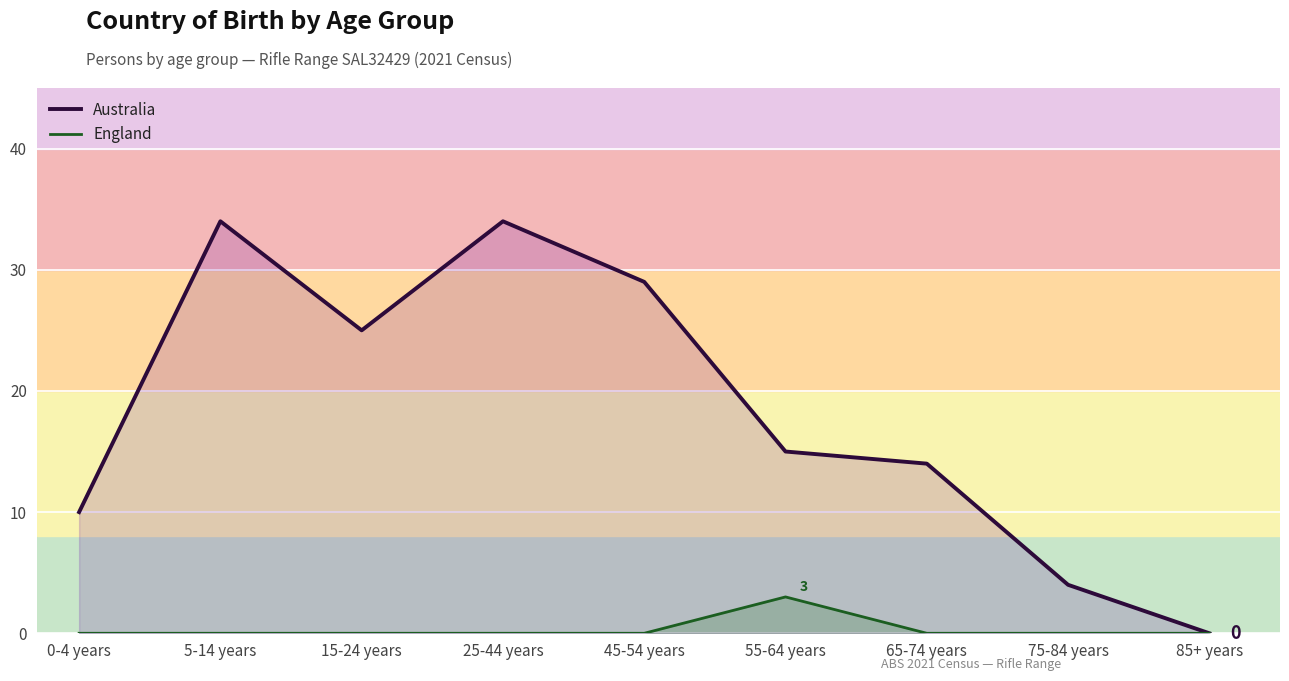

Reading left to right, what are all the values shown in this chart?

Australia: 0-4 years=10	5-14 years=34	15-24 years=25	25-44 years=34	45-54 years=29	55-64 years=15	65-74 years=14	75-84 years=4	85+ years=0
England: 0-4 years=0	5-14 years=0	15-24 years=0	25-44 years=0	45-54 years=0	55-64 years=3	65-74 years=0	75-84 years=0	85+ years=0